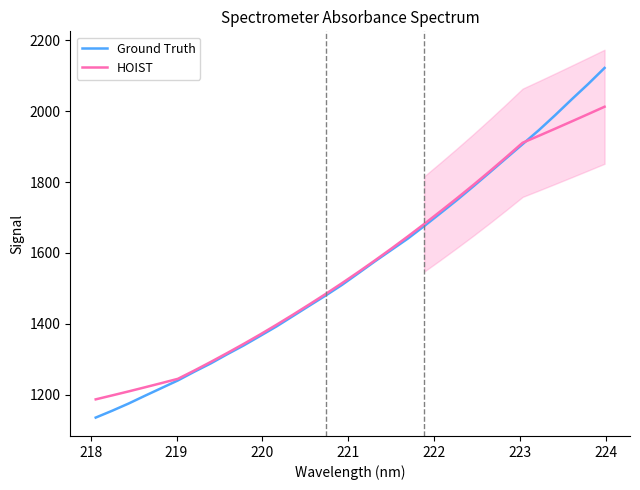

What is the highest value of the HOIST series?

2012.9